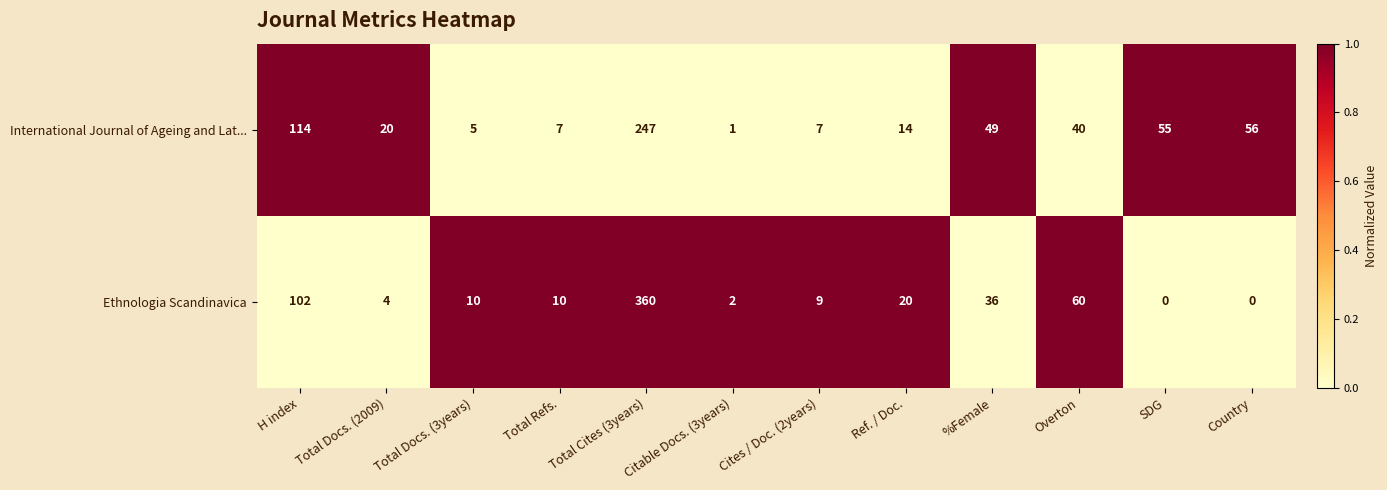

What is the sum of all Ethnologia Scandinavica values?

613